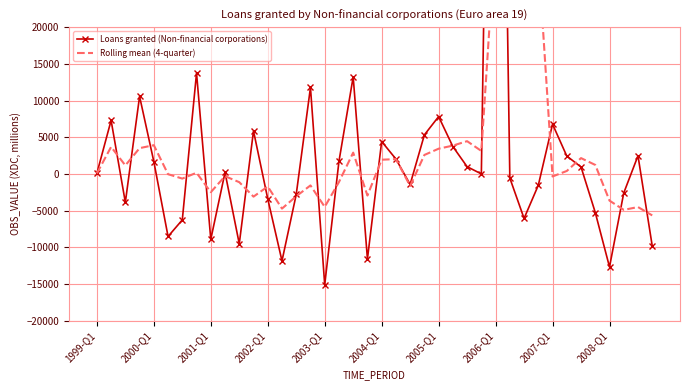

How many interior local peaks does the Rolling mean (4-quarter) series have?

12